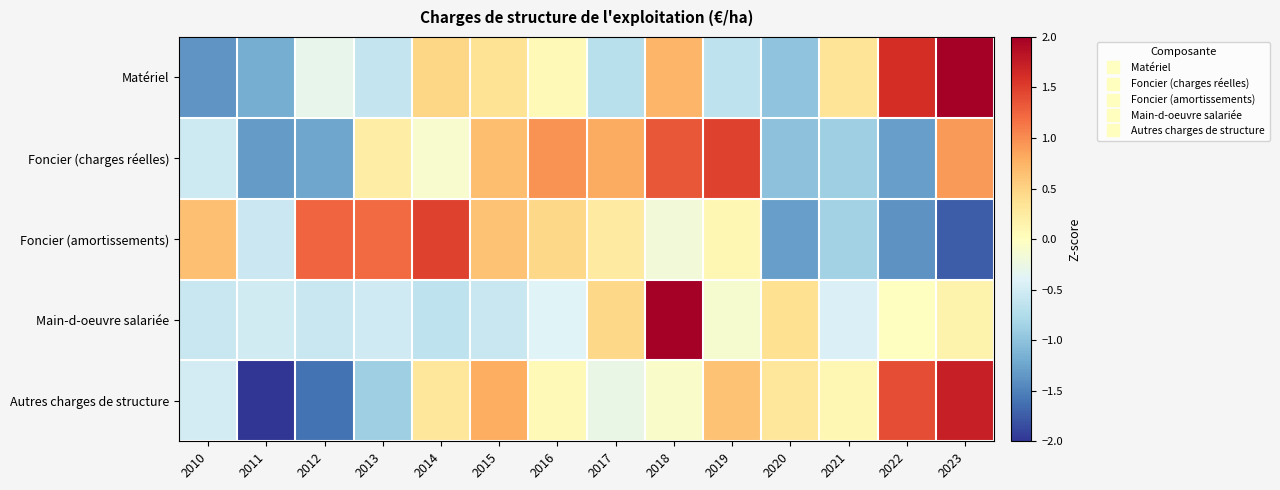

Reading left to right, what are all the values shown in this chart?

Matériel: 2010=-1.4	2011=-1.2	2012=-0.3	2013=-0.6	2014=0.5	2015=0.4	2016=0.1	2017=-0.7	2018=0.7	2019=-0.6	2020=-1.0	2021=0.3	2022=1.6	2023=2.2
Foncier (charges réelles): 2010=-0.5	2011=-1.3	2012=-1.2	2013=0.2	2014=-0.1	2015=0.7	2016=1.0	2017=0.8	2018=1.3	2019=1.5	2020=-1.0	2021=-0.9	2022=-1.3	2023=0.9
Foncier (amortissements): 2010=0.6	2011=-0.6	2012=1.2	2013=1.2	2014=1.5	2015=0.6	2016=0.5	2017=0.3	2018=-0.2	2019=0.1	2020=-1.3	2021=-0.8	2022=-1.4	2023=-1.7
Main-d-oeuvre salariée: 2010=-0.6	2011=-0.5	2012=-0.6	2013=-0.5	2014=-0.7	2015=-0.6	2016=-0.4	2017=0.5	2018=3.4	2019=-0.1	2020=0.4	2021=-0.4	2022=-0.0	2023=0.2
Autres charges de structure: 2010=-0.5	2011=-2.0	2012=-1.6	2013=-0.9	2014=0.3	2015=0.8	2016=0.1	2017=-0.3	2018=-0.1	2019=0.6	2020=0.3	2021=0.1	2022=1.4	2023=1.7